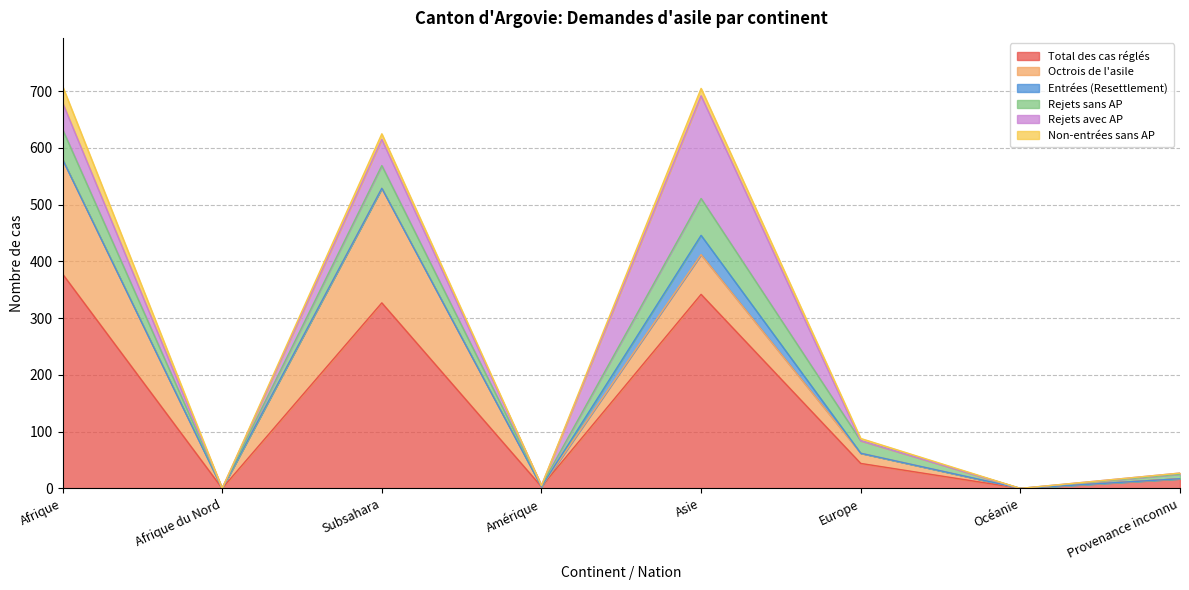

At which category is the sum across all series the highest?

Afrique